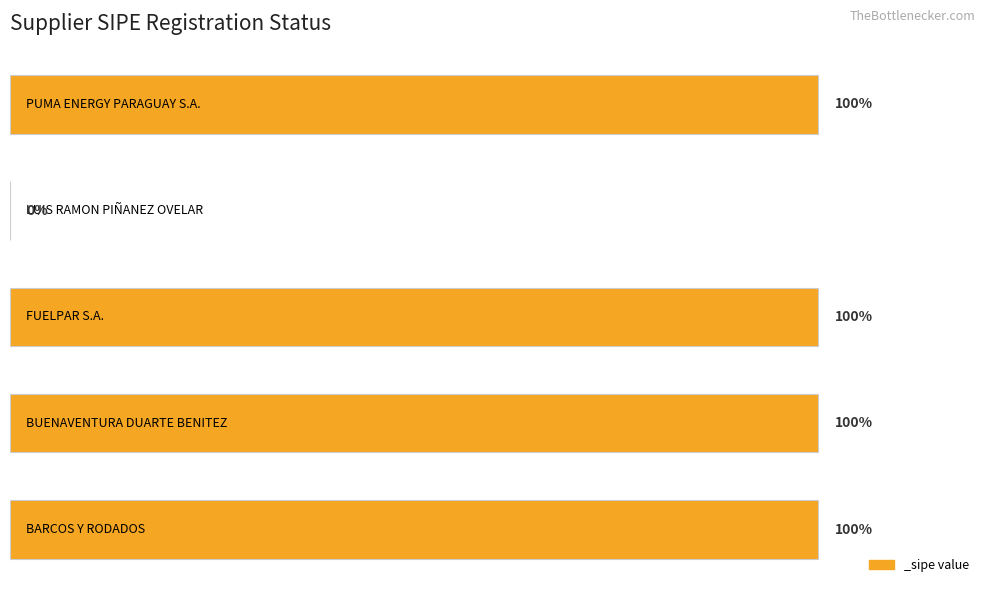

Which category has the lowest value across all series?

LUIS RAMON PIÑANEZ OVELAR